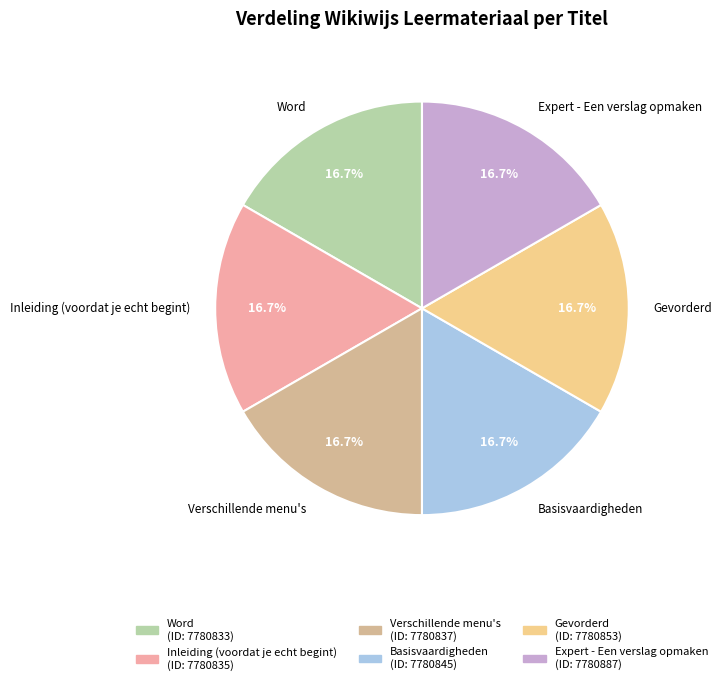

Combined, what portion of the pie is Word and Inleiding (voordat je echt begint)?

33.3%